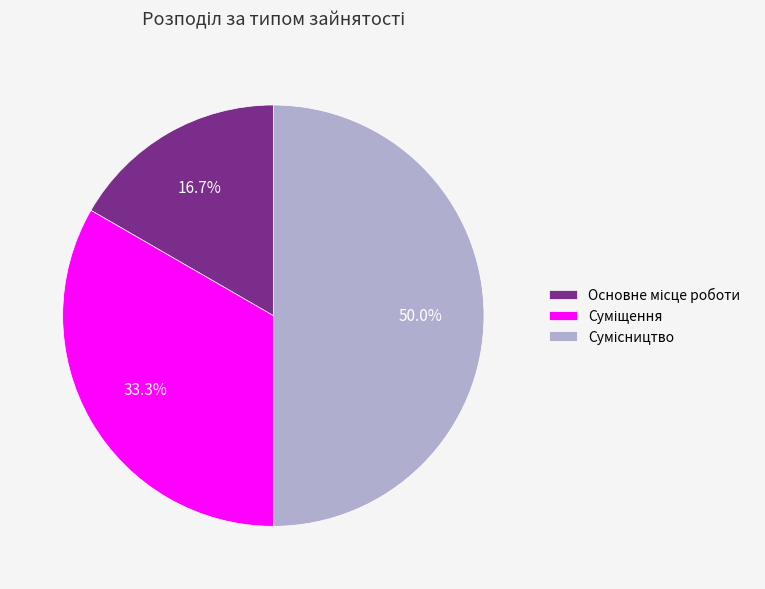

How many slices are in this pie chart?

3